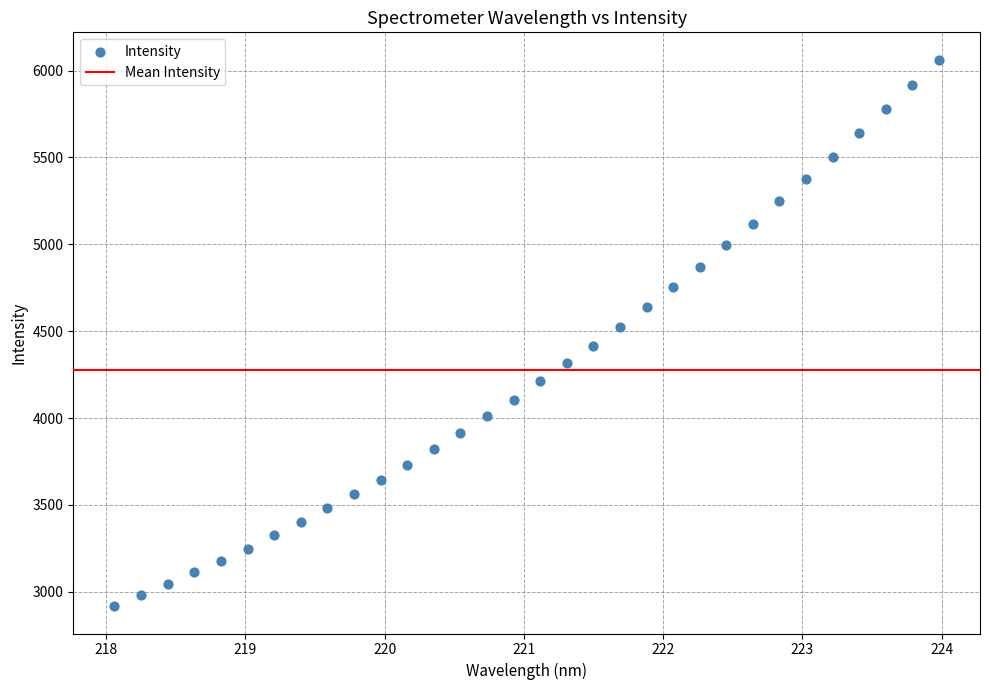

What is the range of X values (max minus min)?

5.9